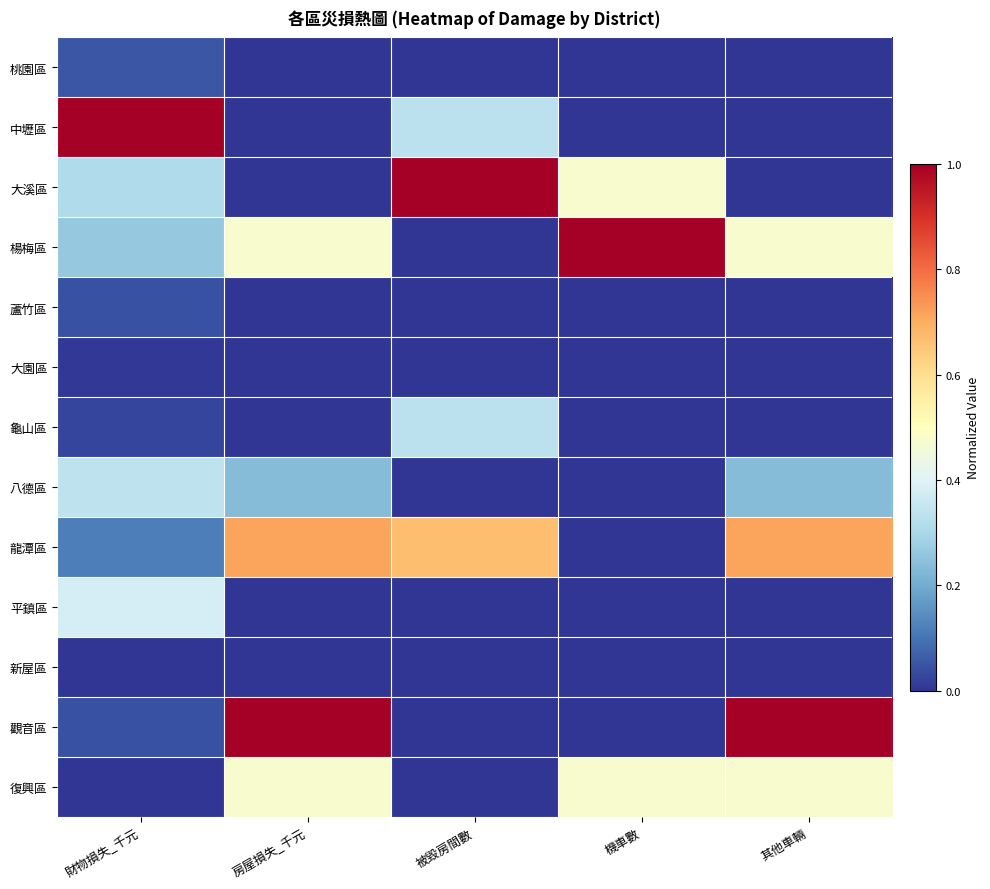

What is the difference between the highest and lowest values at 被毀房間數?

1.0